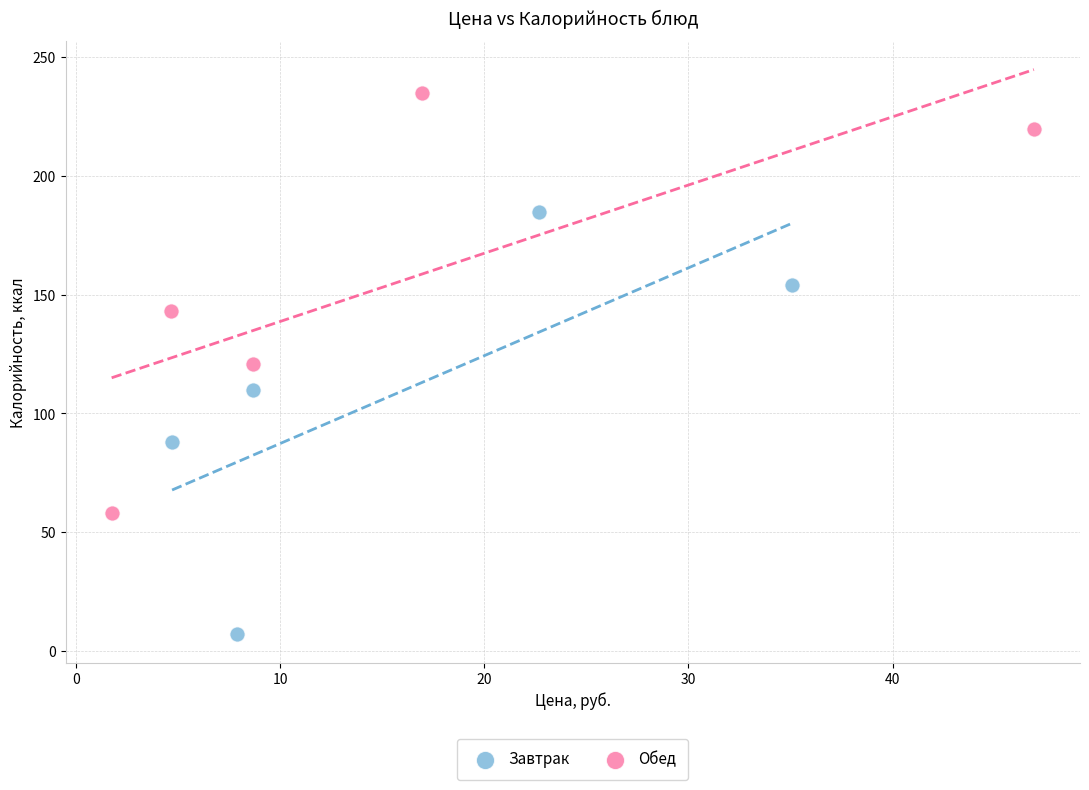

Which series contains the highest Y value?

Обед